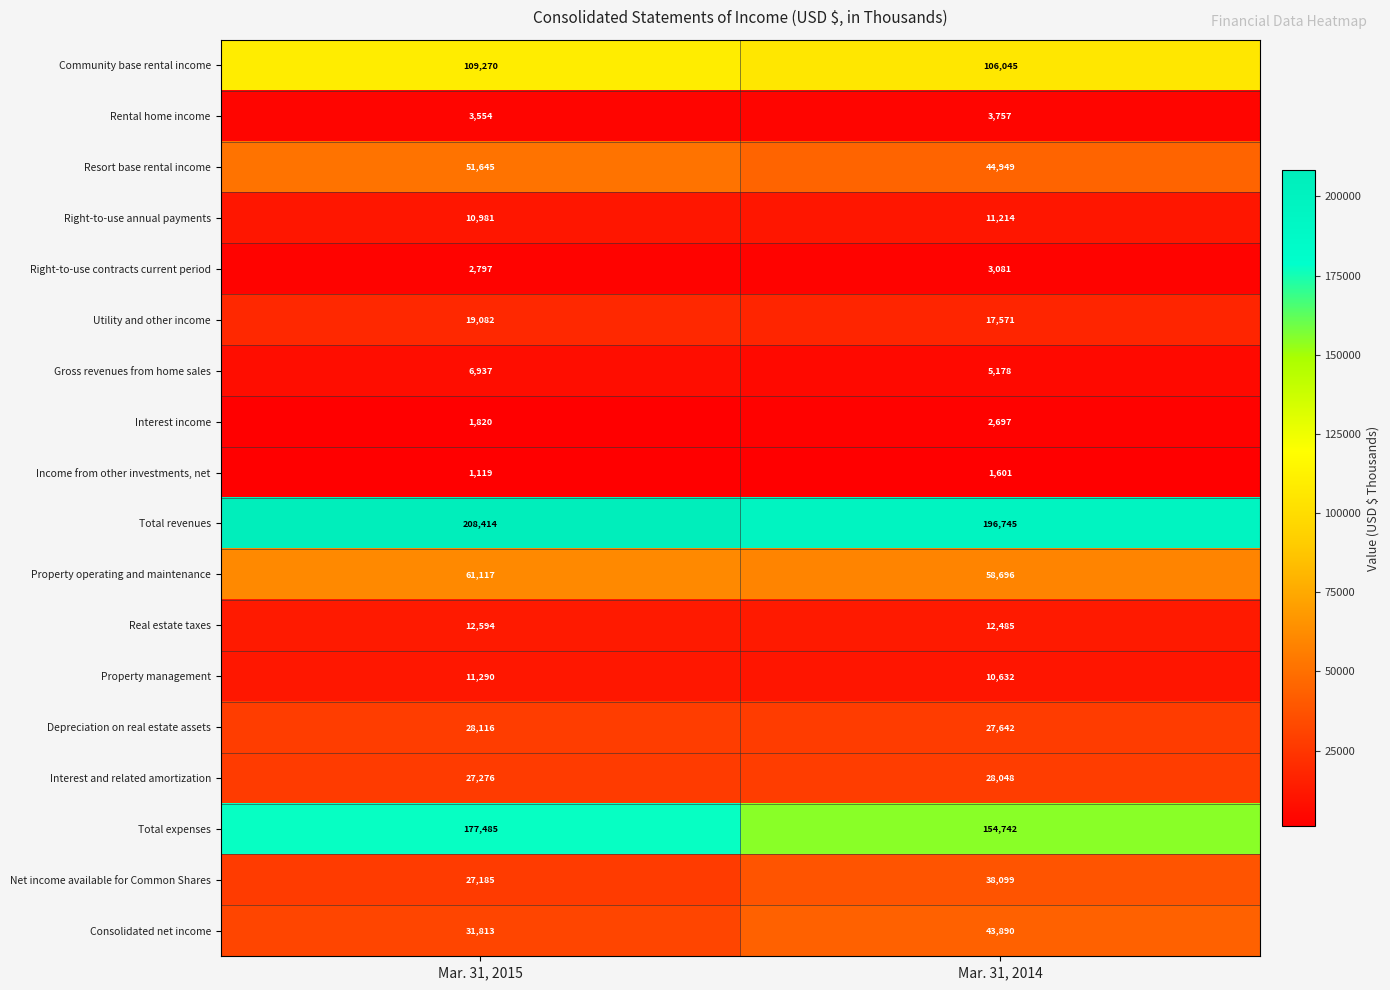

What is the smallest value displayed?

1119